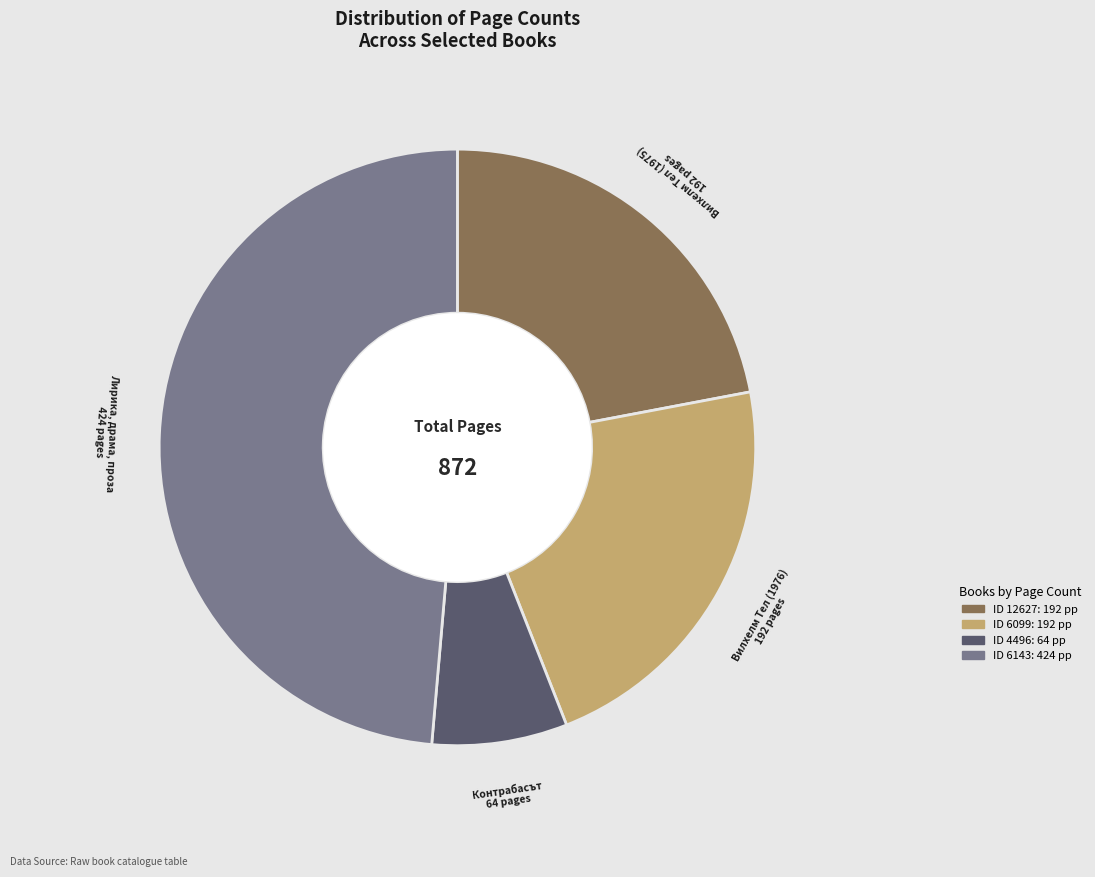

Does any single category account for the majority?

No